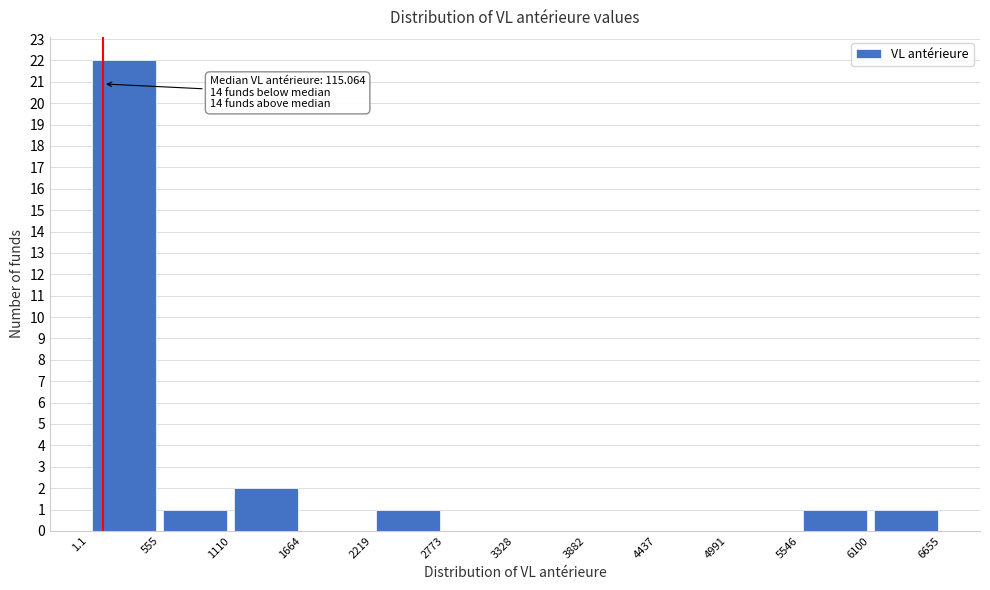

Over which range of the x-axis is the bar tallest?

1.1 to 555